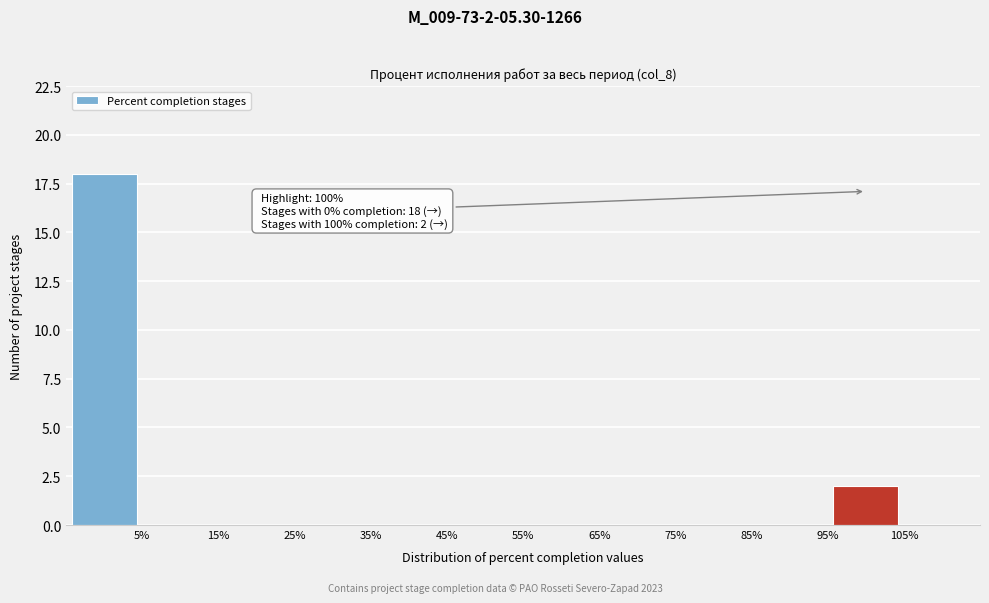

Over which range of the x-axis is the bar tallest?

-5 to 5